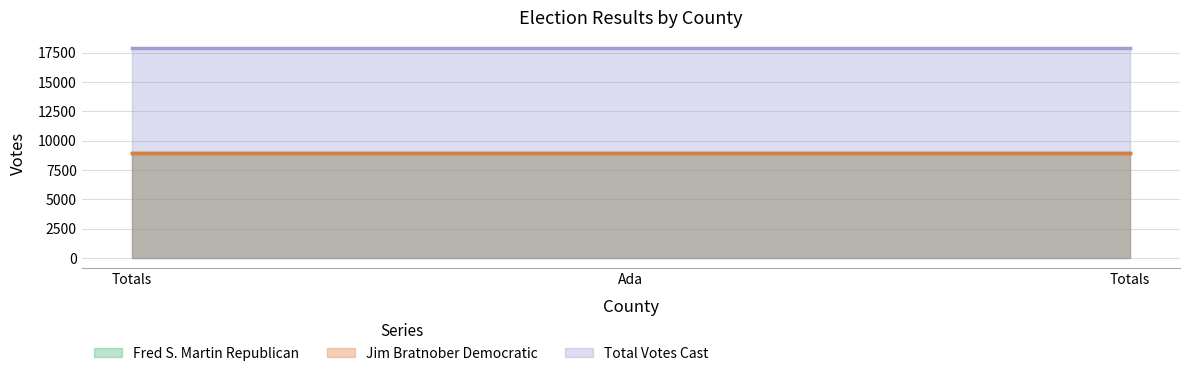

At Totals, list the series in order from largest to smallest.

Total Votes Cast, Fred S. Martin Republican, Jim Bratnober Democratic